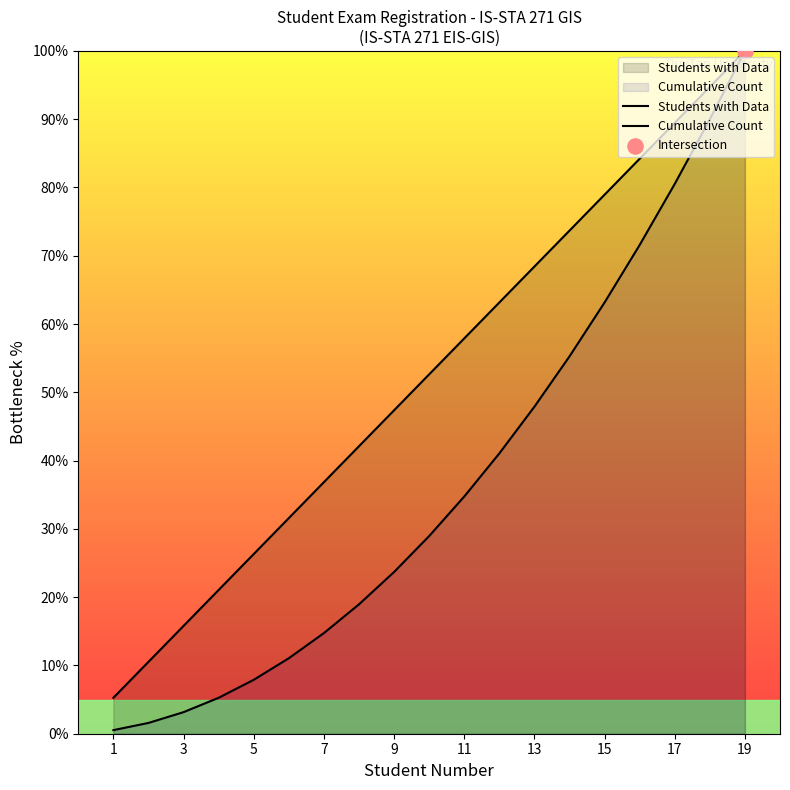

Which series reaches the maximum Y coordinate?

Students with Data